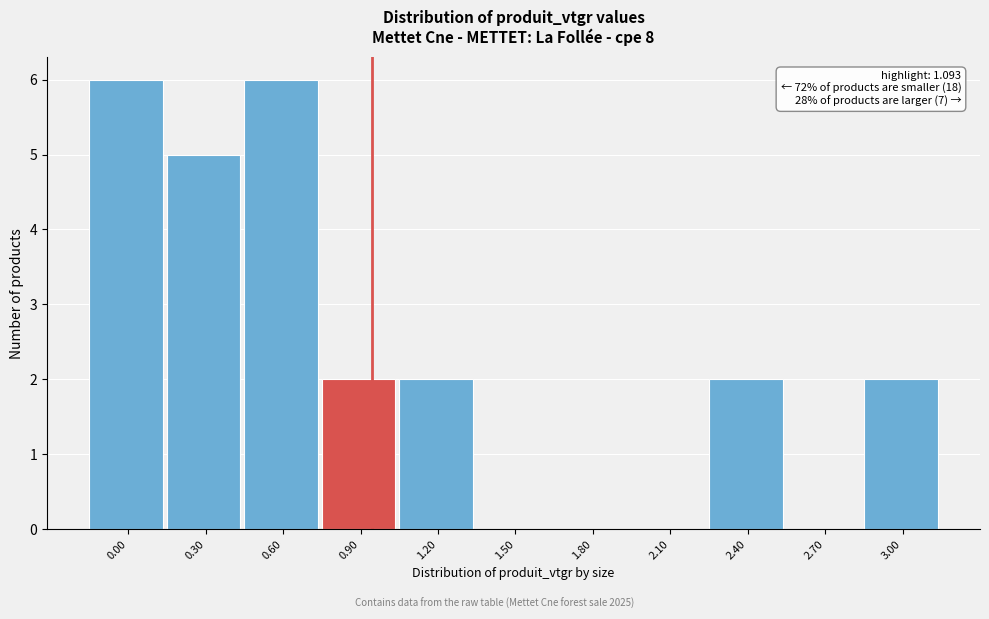

Reading right to left, list all the values displayed in this chart.

3.00=2	2.70=0	2.40=2	2.10=0	1.80=0	1.50=0	1.20=2	0.90=2	0.60=6	0.30=5	0.00=6